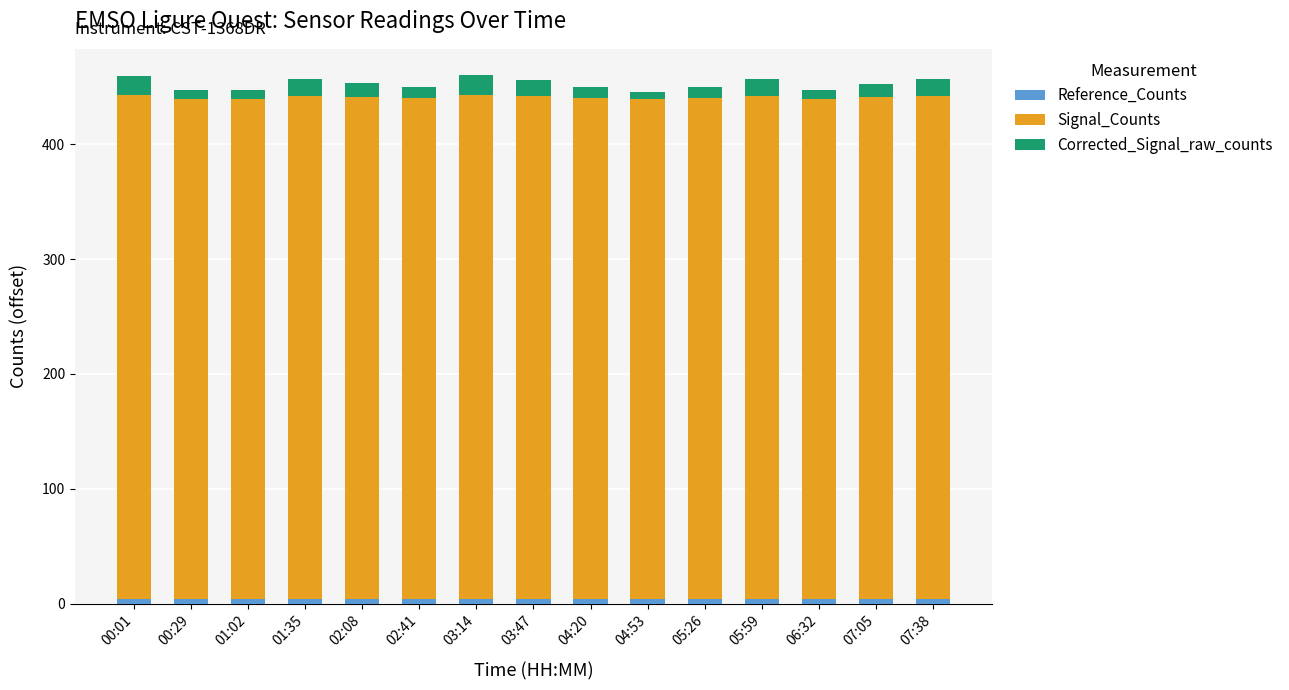

What is the sum of all Corrected_Signal_raw_counts values?

175